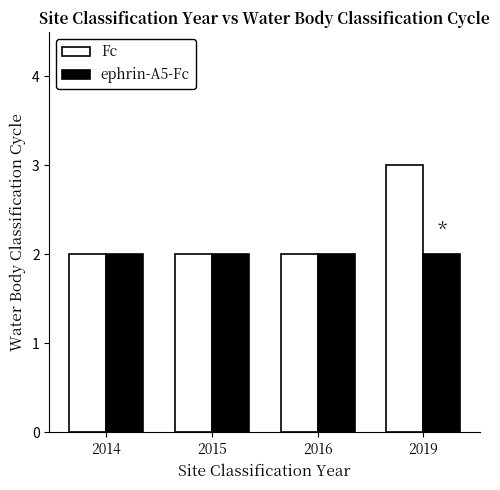

What are all the series names shown in the legend?

Fc, ephrin-A5-Fc